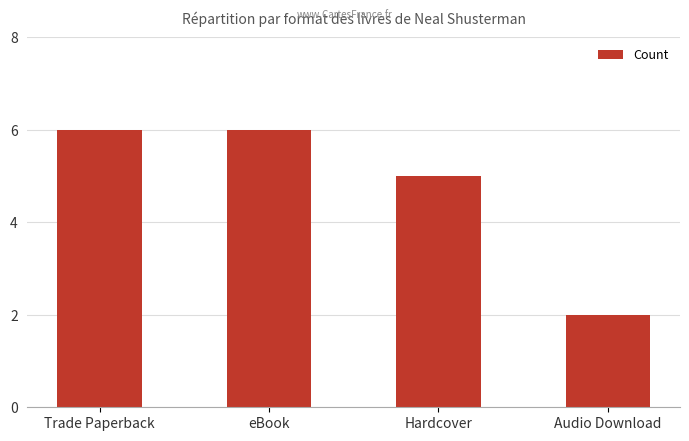

The chart shows a value of 2 at Audio Download. True or false?

True